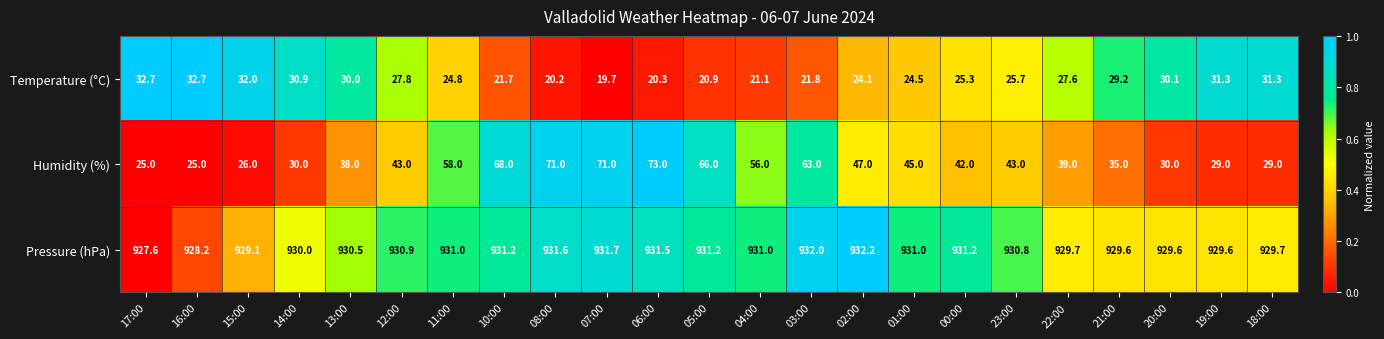

Which series has the largest total across all categories?

Pressure (hPa)